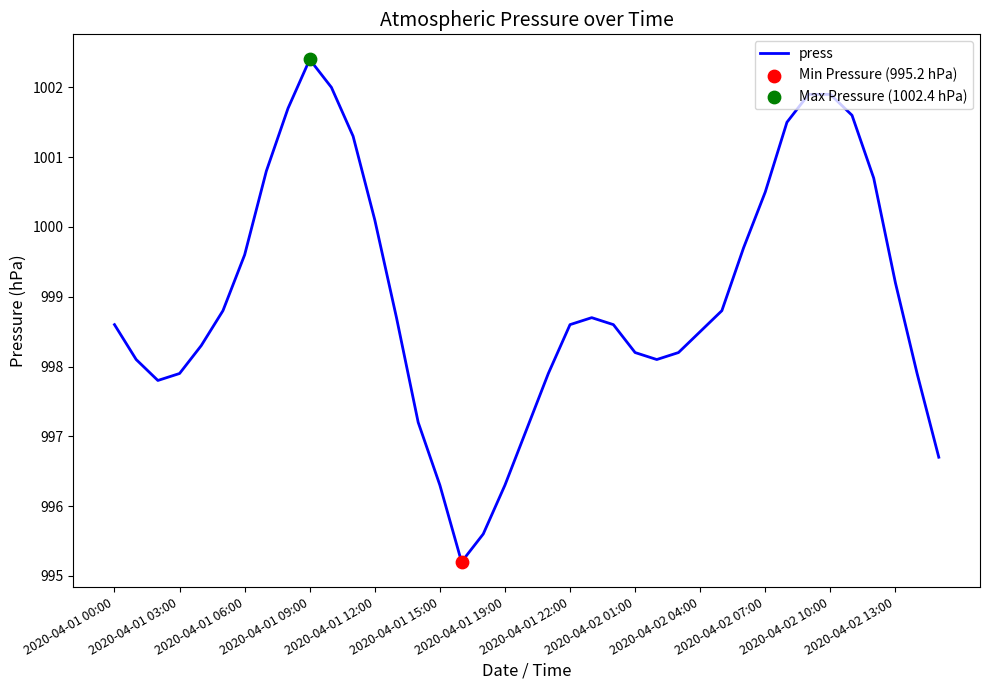

What is the minimum value shown in the chart?

995.2